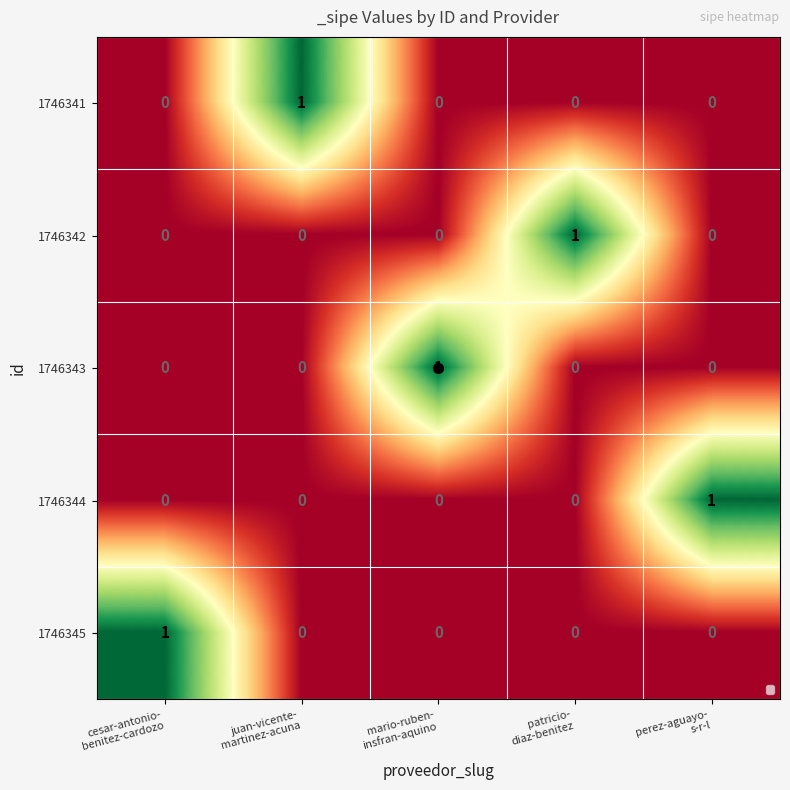

Count the 1746343 values in the range 0 to 1.

5